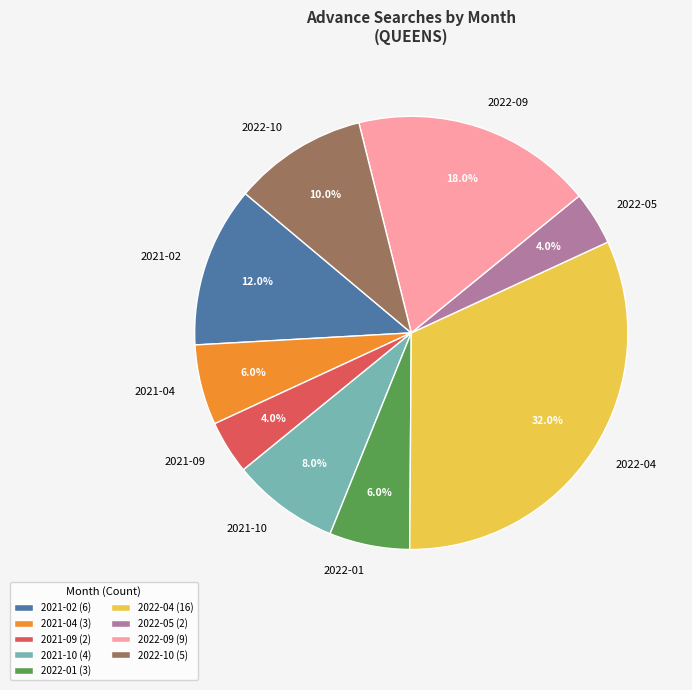

Combined, what portion of the pie is 2021-04 and 2021-09?

10.0%